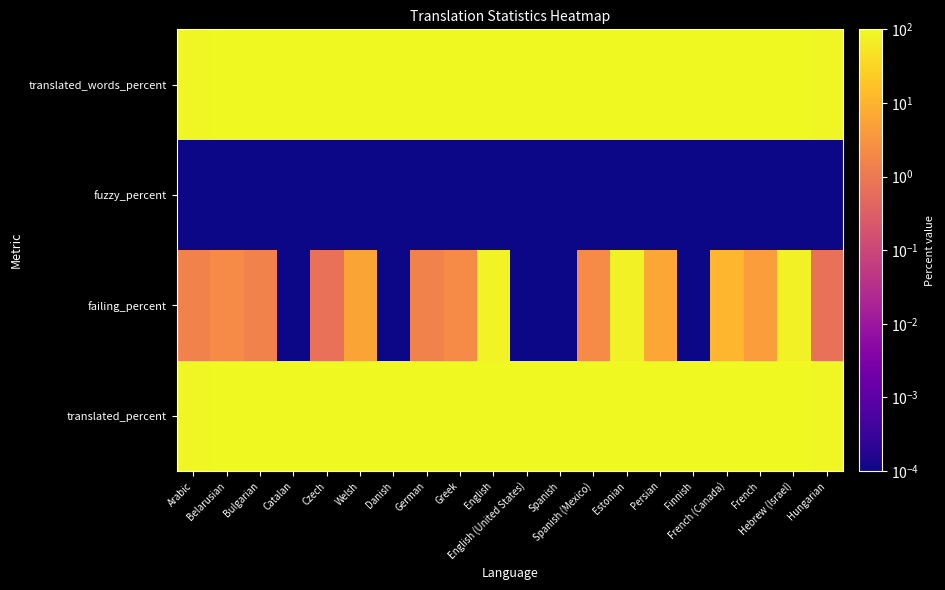

Reading right to left, list all the values displayed in this chart.

translated_percent: Hungarian=93.9	Hebrew (Israel)=100.0	French=100.0	French (Canada)=100.0	Finnish=100.0	Persian=100.0	Estonian=100.0	Spanish (Mexico)=100.0	Spanish=100.0	English (United States)=100.0	English=100.0	Greek=100.0	German=100.0	Danish=100.0	Welsh=100.0	Czech=100.0	Catalan=100.0	Bulgarian=100.0	Belarusian=100.0	Arabic=92.4
failing_percent: Hungarian=0.7	Hebrew (Israel)=77.4	French=4.5	French (Canada)=11.2	Finnish=0.0	Persian=6.7	Estonian=77.4	Spanish (Mexico)=2.2	Spanish=0.0	English (United States)=0.0	English=82.7	Greek=2.2	German=1.5	Danish=0.0	Welsh=6.0	Czech=0.7	Catalan=0.0	Bulgarian=1.5	Belarusian=2.2	Arabic=1.5
fuzzy_percent: Hungarian=0.0	Hebrew (Israel)=0.0	French=0.0	French (Canada)=0.0	Finnish=0.0	Persian=0.0	Estonian=0.0	Spanish (Mexico)=0.0	Spanish=0.0	English (United States)=0.0	English=0.0	Greek=0.0	German=0.0	Danish=0.0	Welsh=0.0	Czech=0.0	Catalan=0.0	Bulgarian=0.0	Belarusian=0.0	Arabic=0.0
translated_words_percent: Hungarian=91.0	Hebrew (Israel)=100.0	French=100.0	French (Canada)=100.0	Finnish=100.0	Persian=100.0	Estonian=100.0	Spanish (Mexico)=100.0	Spanish=100.0	English (United States)=100.0	English=100.0	Greek=100.0	German=100.0	Danish=100.0	Welsh=100.0	Czech=100.0	Catalan=100.0	Bulgarian=100.0	Belarusian=100.0	Arabic=90.4